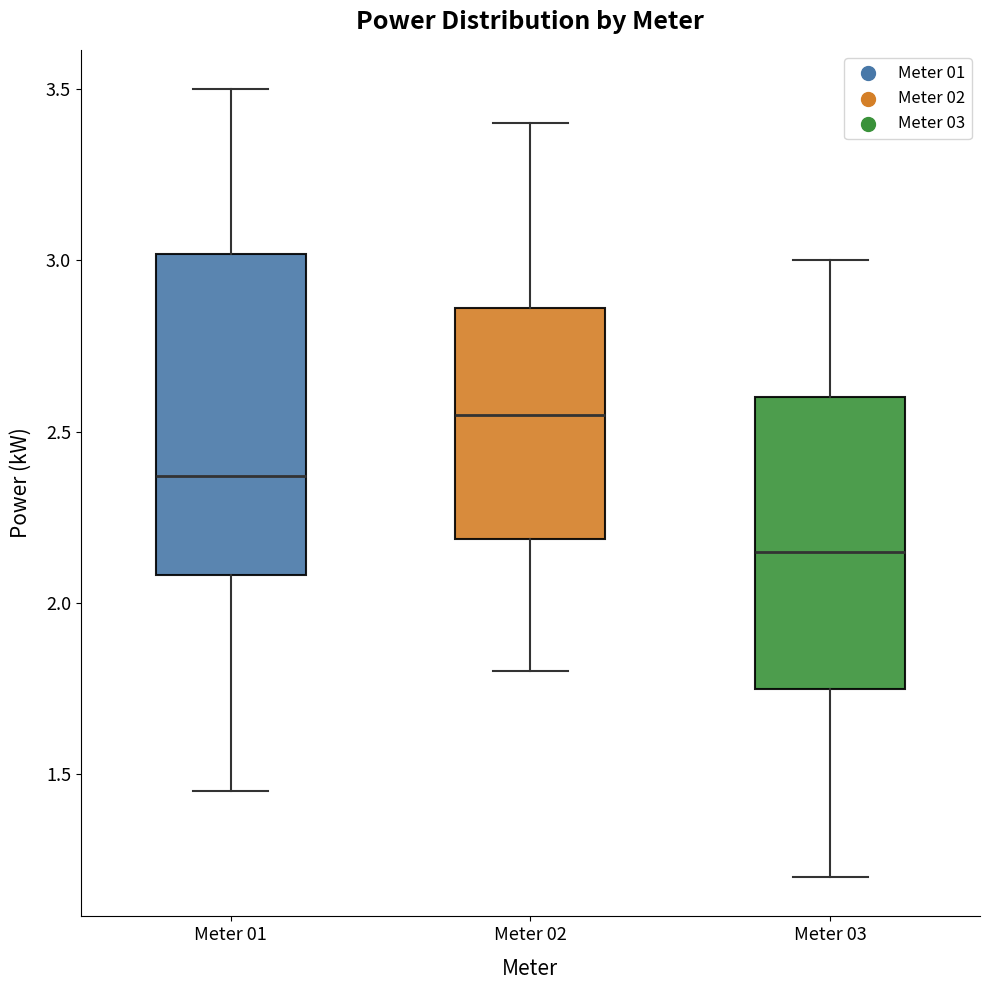

Reading left to right, transcribe this box plot: for each box, give where its median line is, the range the box spans, and where its two whiskers end, as read against the y-axis. The values are not printed on the chart, so give them approximately, as read against the axis.

Meter 01: median 2.35, box 2.10 to 3.00, whiskers 1.45 to 3.50
Meter 02: median 2.55, box 2.20 to 2.85, whiskers 1.80 to 3.40
Meter 03: median 2.15, box 1.75 to 2.60, whiskers 1.20 to 3.00